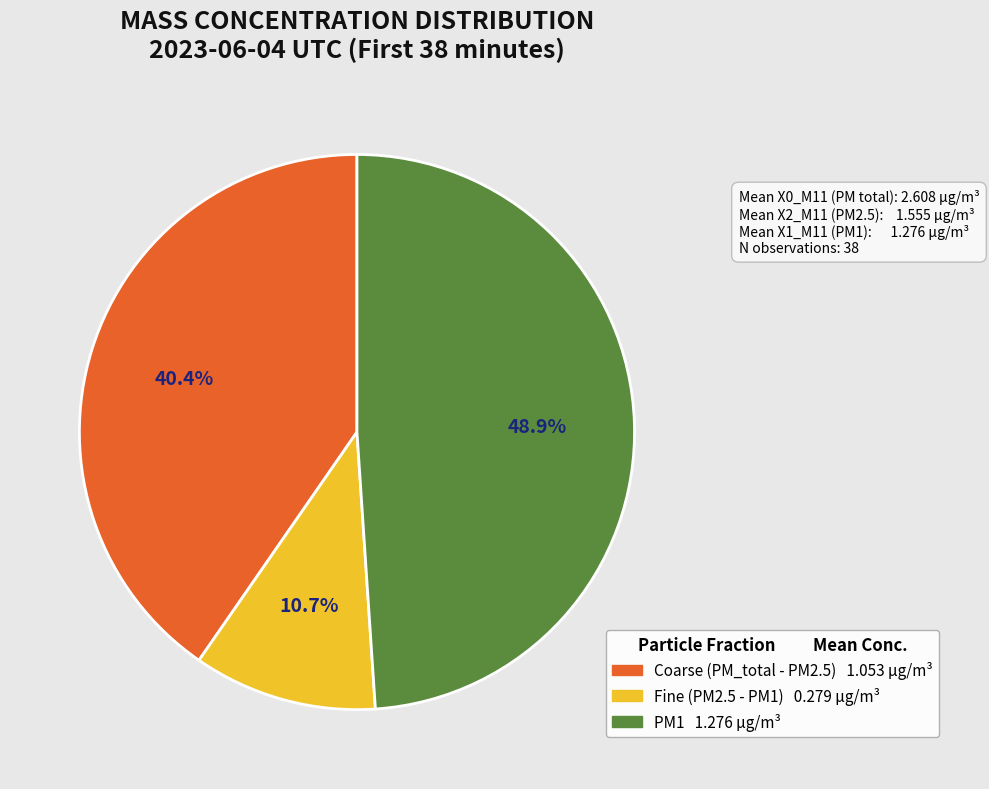

How many segments does this pie chart have?

3